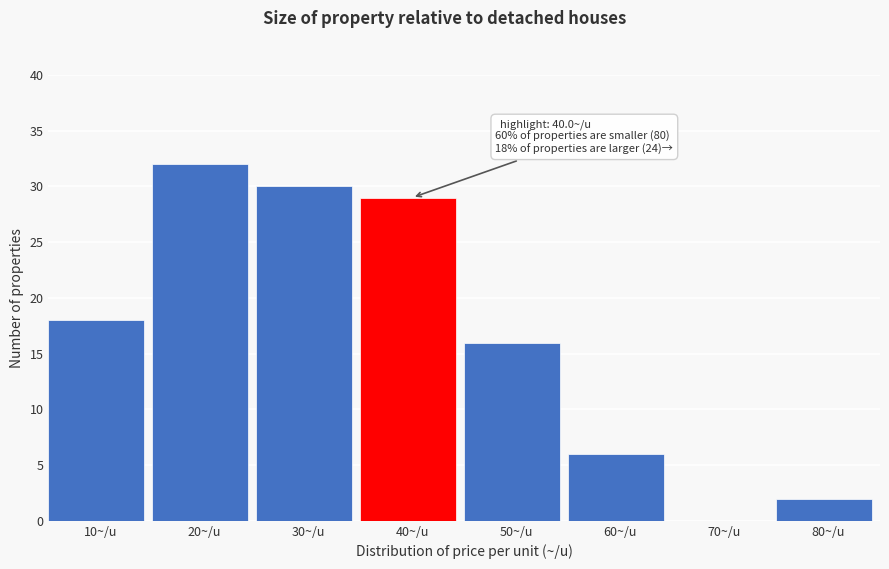

Reading right to left, transcribe all the data shown in this chart.

80~/u=2	70~/u=0	60~/u=6	50~/u=16	40~/u=29	30~/u=30	20~/u=32	10~/u=18